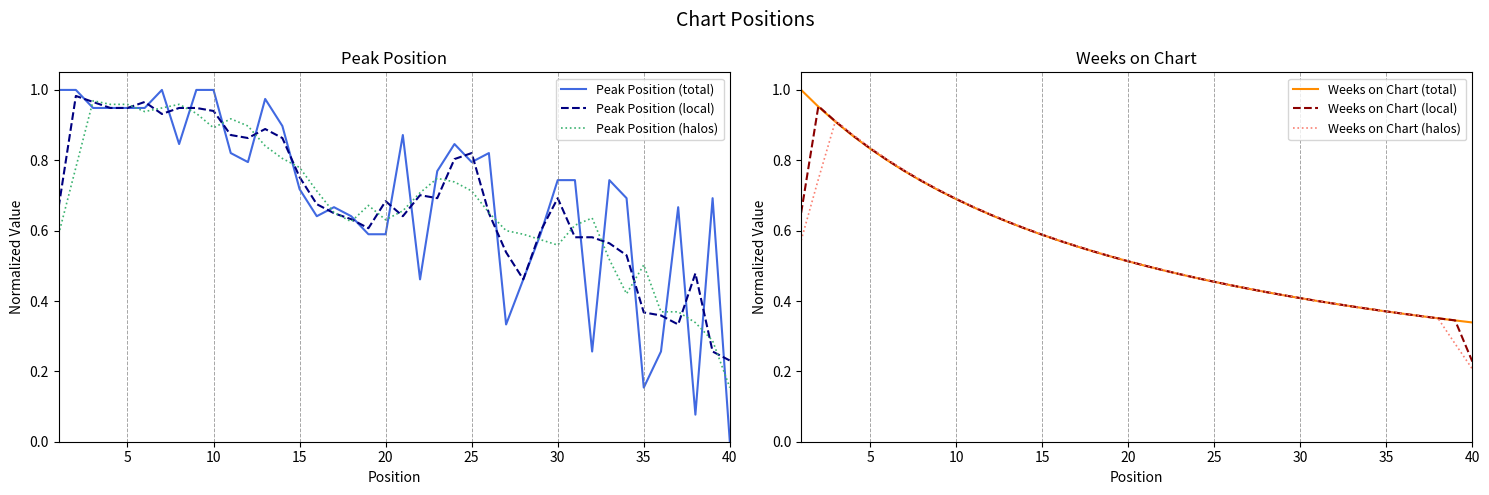

At which label is Weeks on Chart (local) closest to 0?

40